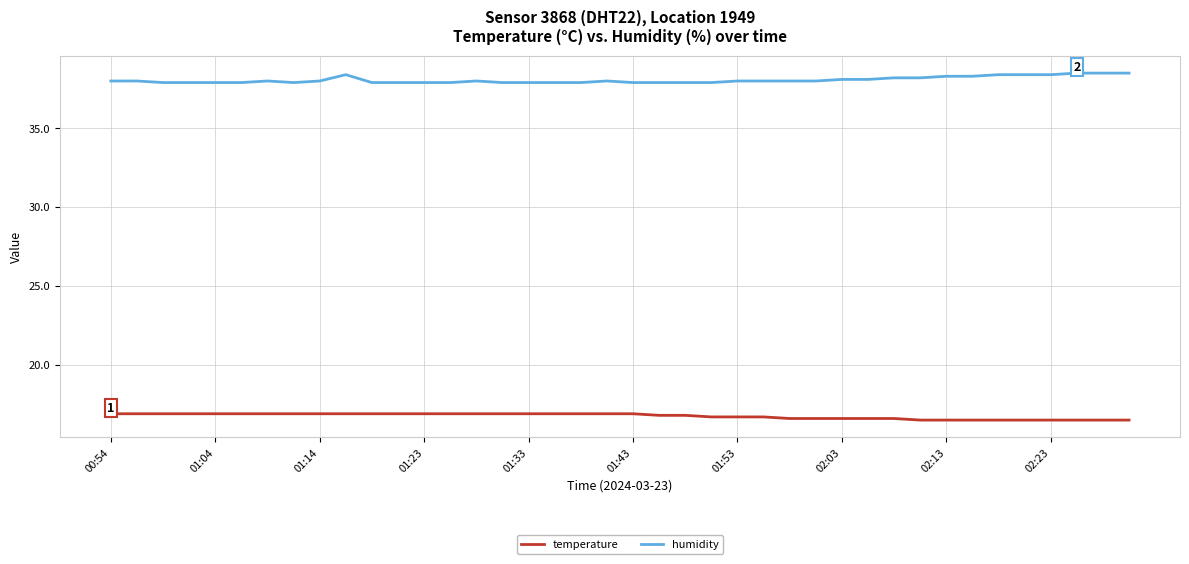

What is the difference between the maximum and minimum values in the humidity series?

0.6